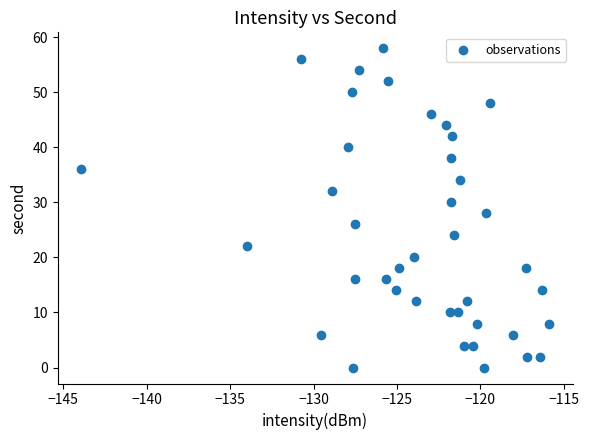

What is the range of Y values (max minus min)?

58